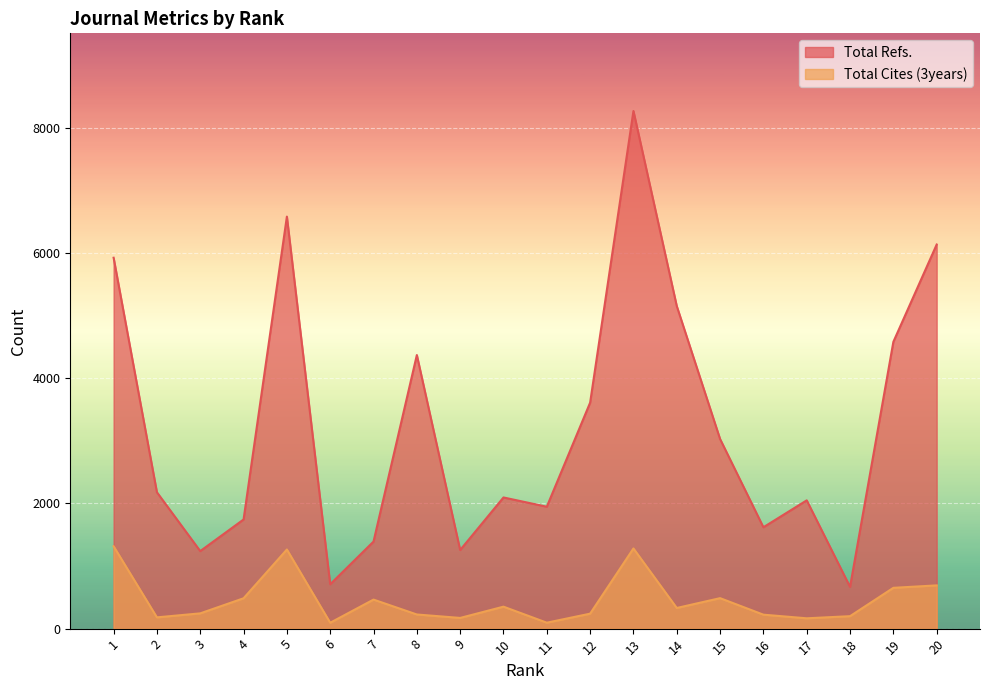

Reading left to right, list all the values displayed in this chart.

Total Refs.: 5927	2179	1239	1744	6584	709	1391	4372	1256	2096	1948	3611	8272	5155	3030	1620	2050	667	4583	6138
Total Cites (3years): 1316	180	244	485	1264	94	464	226	171	351	95	239	1281	330	487	223	165	199	652	691